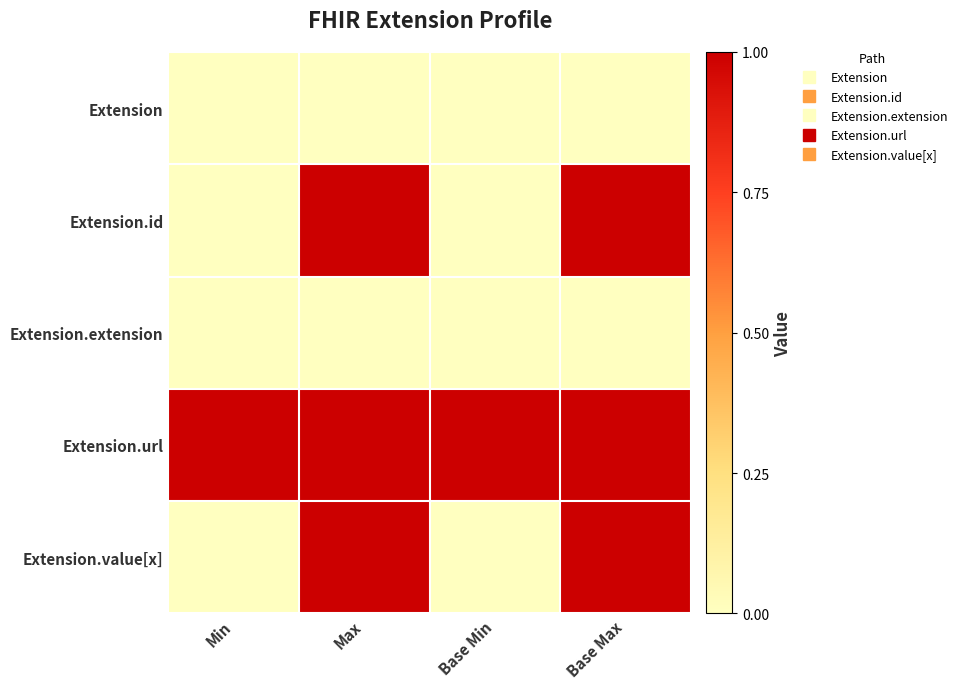

Which series has the largest range (max minus min)?

Extension.id